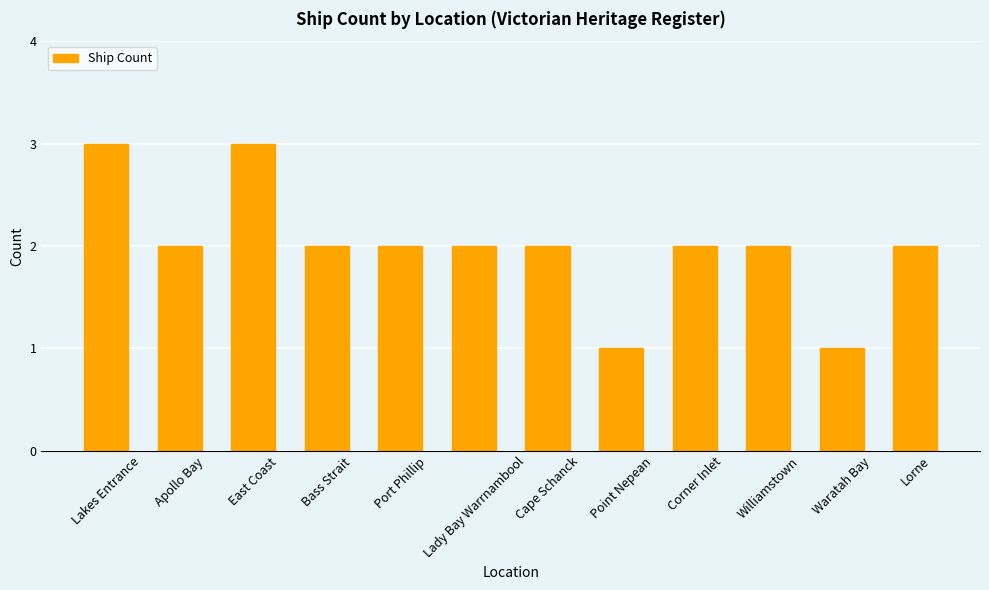

The value at Port Phillip is 2. True or false?

True